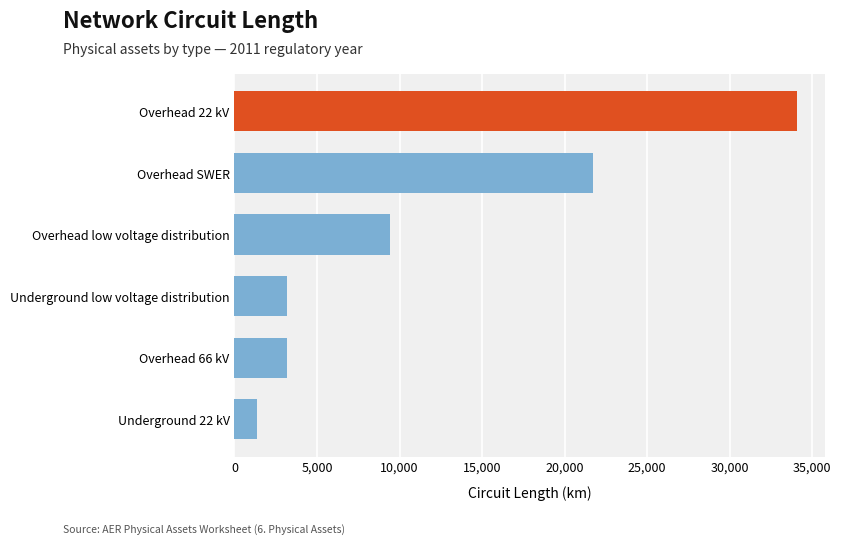

Which has a higher value, Overhead low voltage distribution or Overhead SWER?

Overhead SWER